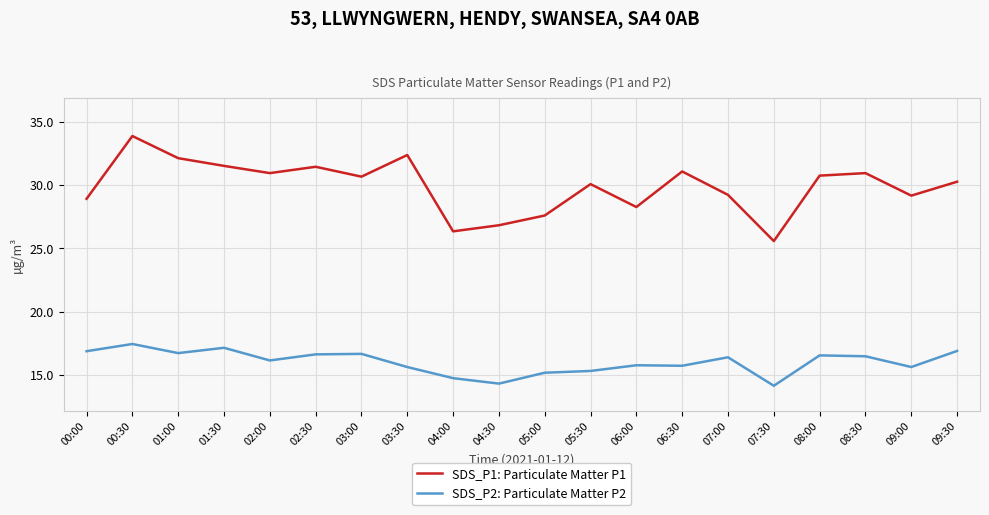

At 02:30, list the series in order from smallest to largest.

SDS_P2: Particulate Matter P2, SDS_P1: Particulate Matter P1